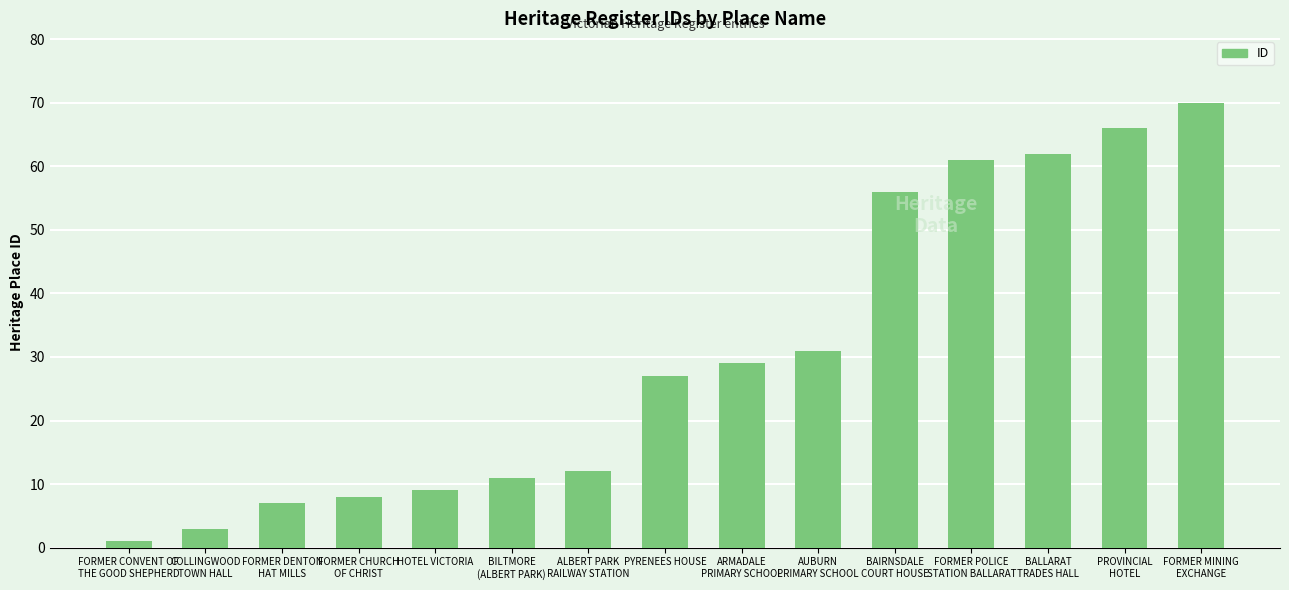

Are the bars horizontal?

No